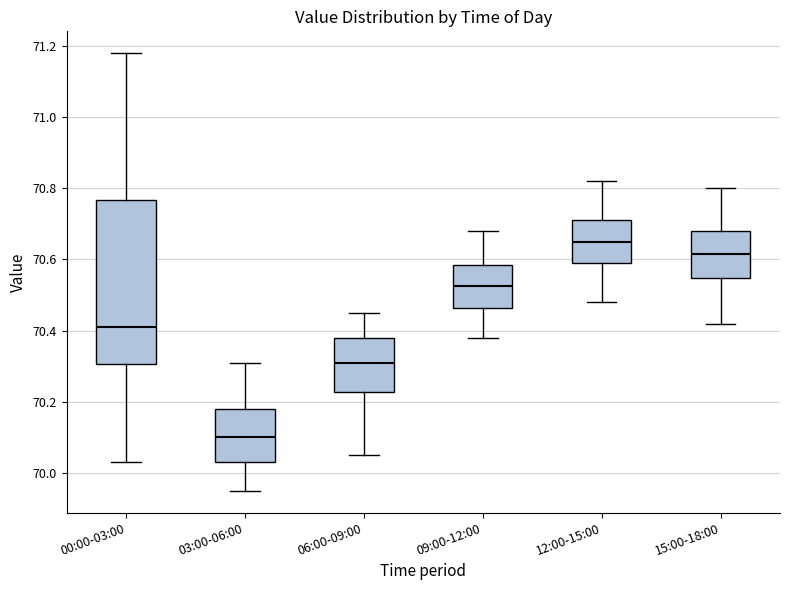

Reading left to right, read every box against the y-axis: the position of its median line, the range the box covers, and the ends of its whiskers. The values are not printed on the chart, so give them approximately, as read against the axis.

00:00-03:00: median 70.42, box 70.30 to 70.76, whiskers 70.04 to 71.18
03:00-06:00: median 70.10, box 70.04 to 70.18, whiskers 69.96 to 70.32
06:00-09:00: median 70.32, box 70.22 to 70.38, whiskers 70.06 to 70.46
09:00-12:00: median 70.52, box 70.46 to 70.58, whiskers 70.38 to 70.68
12:00-15:00: median 70.66, box 70.60 to 70.72, whiskers 70.48 to 70.82
15:00-18:00: median 70.62, box 70.54 to 70.68, whiskers 70.42 to 70.80